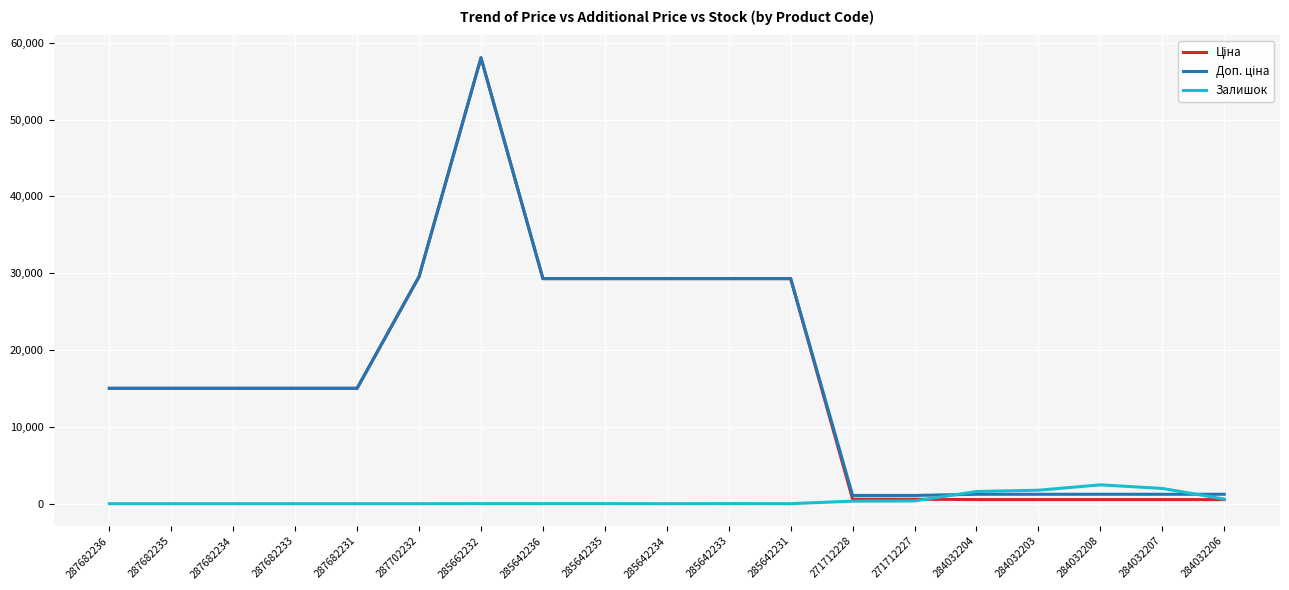

At which category is the sum across all series the highest?

285662232